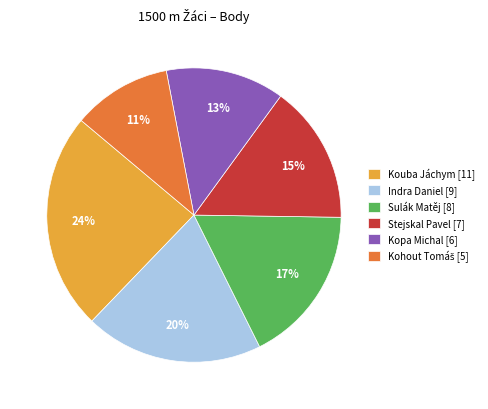

Is there a majority slice in this chart?

No